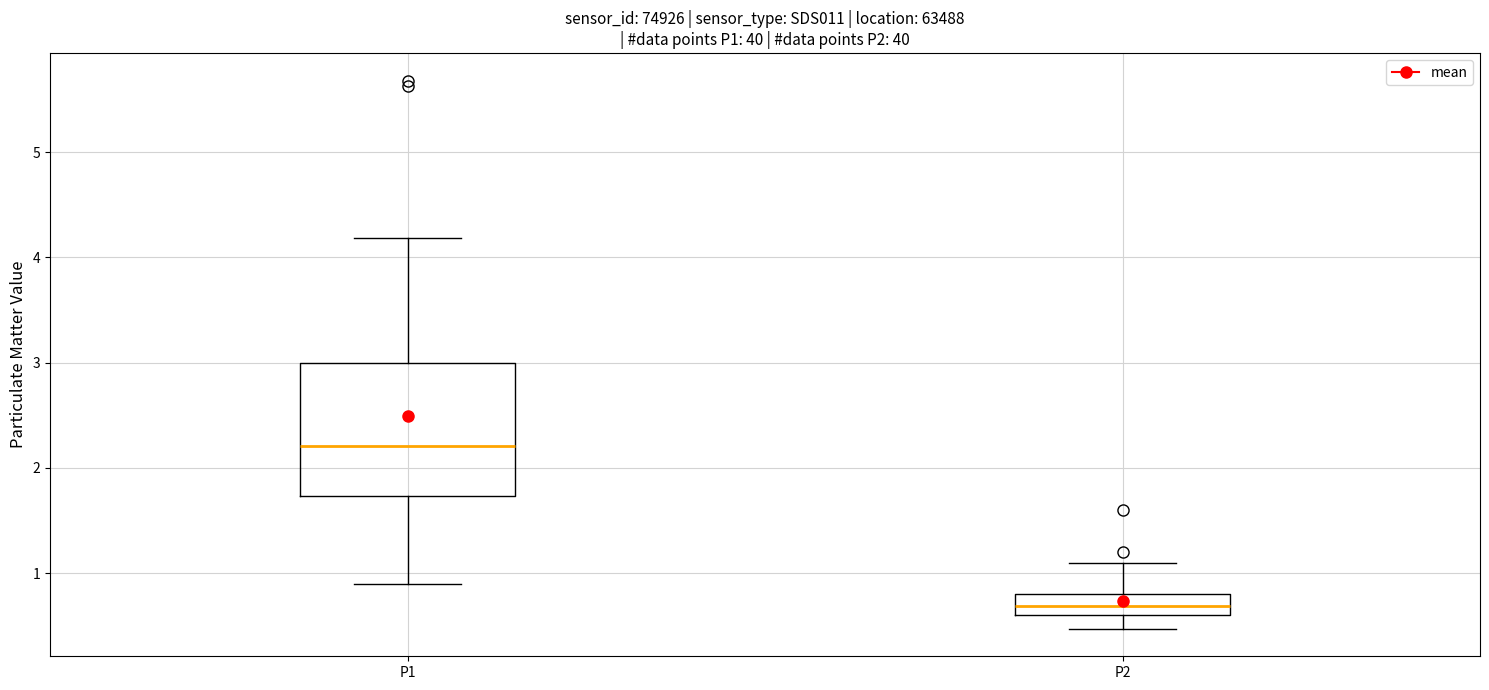

Reading left to right, read every box against the y-axis: the position of its median line, the range the box covers, and the ends of its whiskers. The values are not printed on the chart, so give them approximately, as read against the axis.

P1: median 2.2, box 1.7 to 3.0, whiskers 0.9 to 4.2
P2: median 0.7, box 0.6 to 0.8, whiskers 0.5 to 1.1